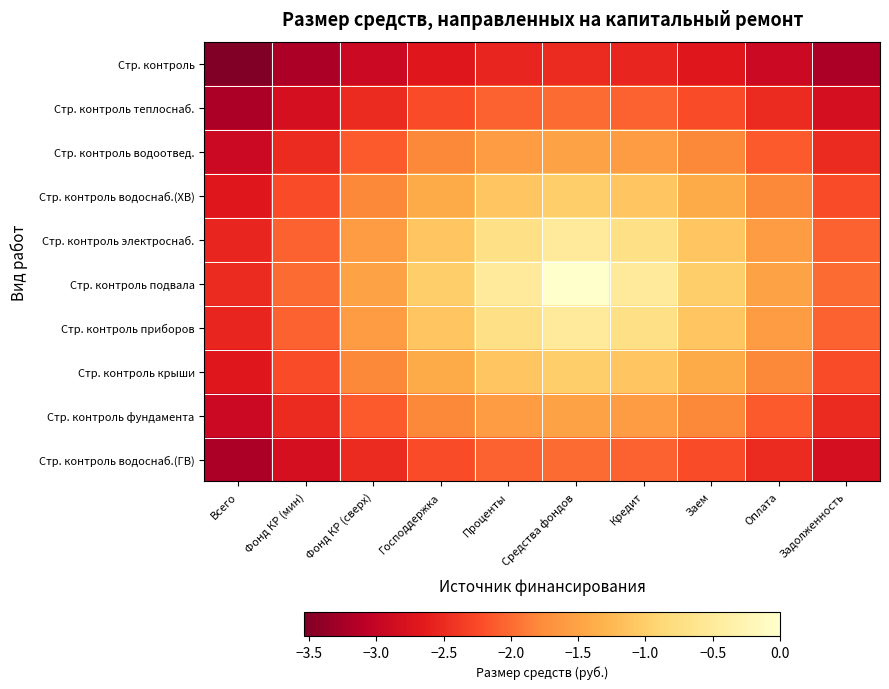

Count the number of categories in the chart.

10